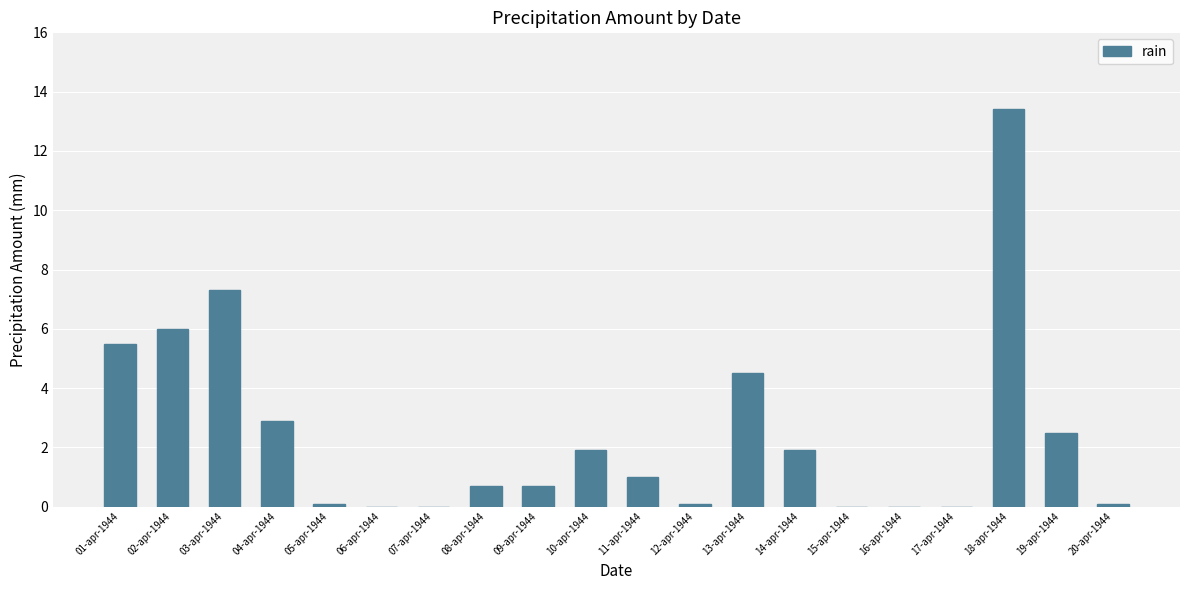

Are the bars grouped side by side (vs. stacked)?

No